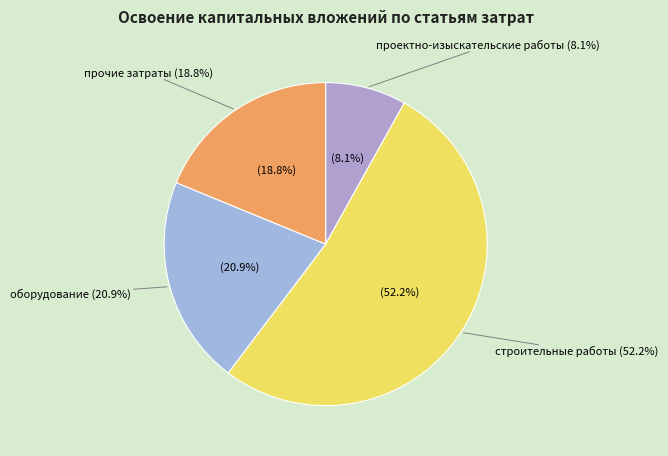

To the nearest percent, what portion does проектно-изыскательские работы represent?

8%